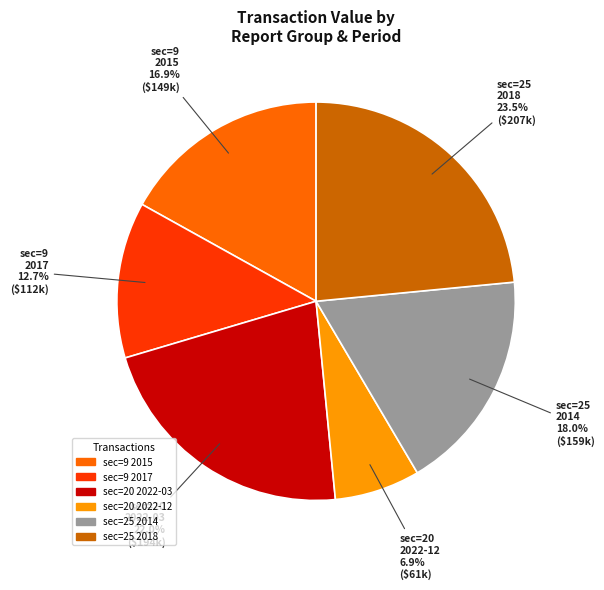

Is there a majority slice in this chart?

No